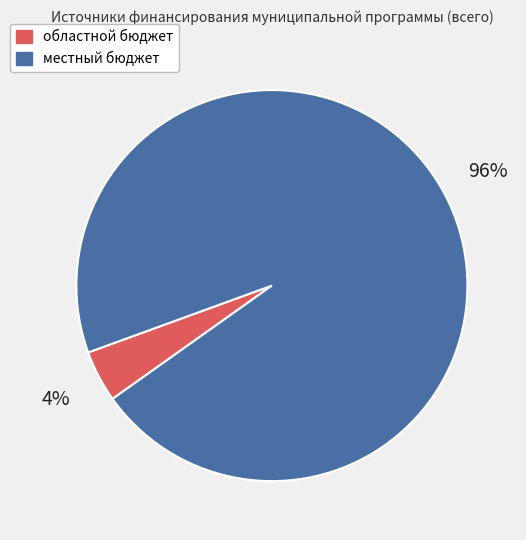

Which has a higher value, местный бюджет or областной бюджет?

местный бюджет